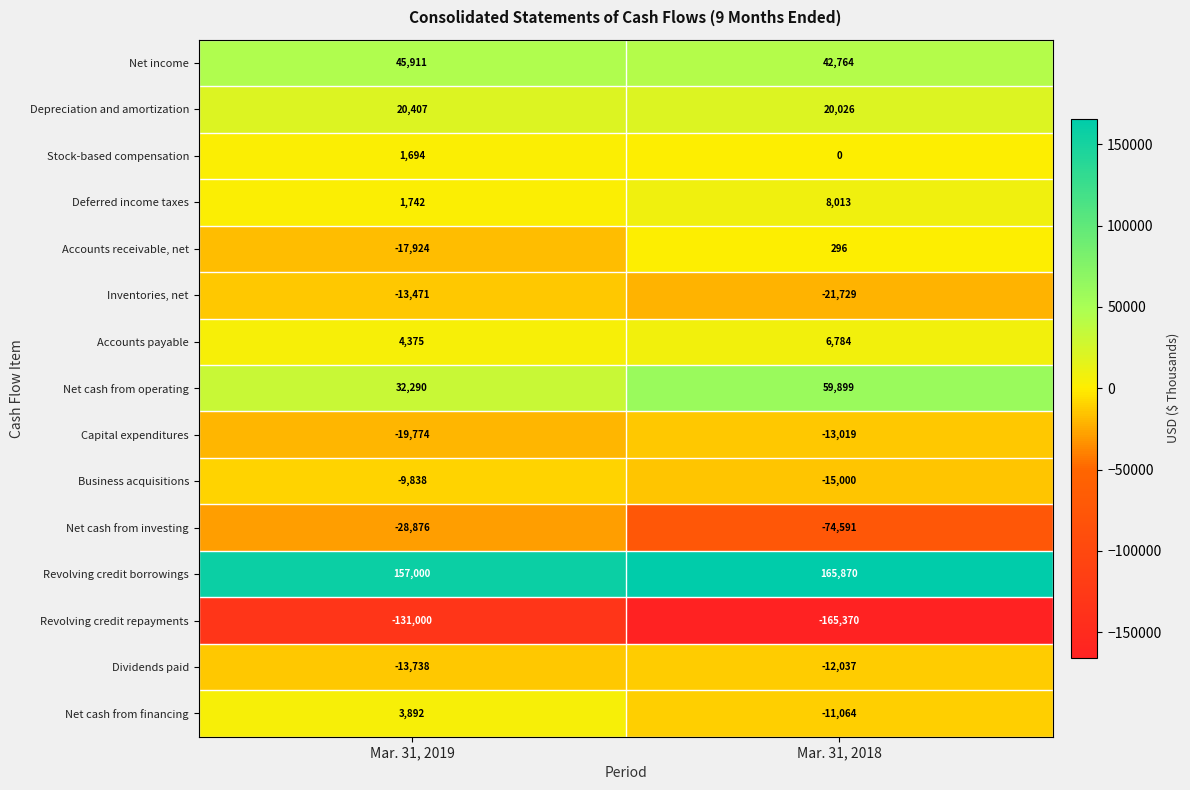

What is the greatest value displayed?

165870